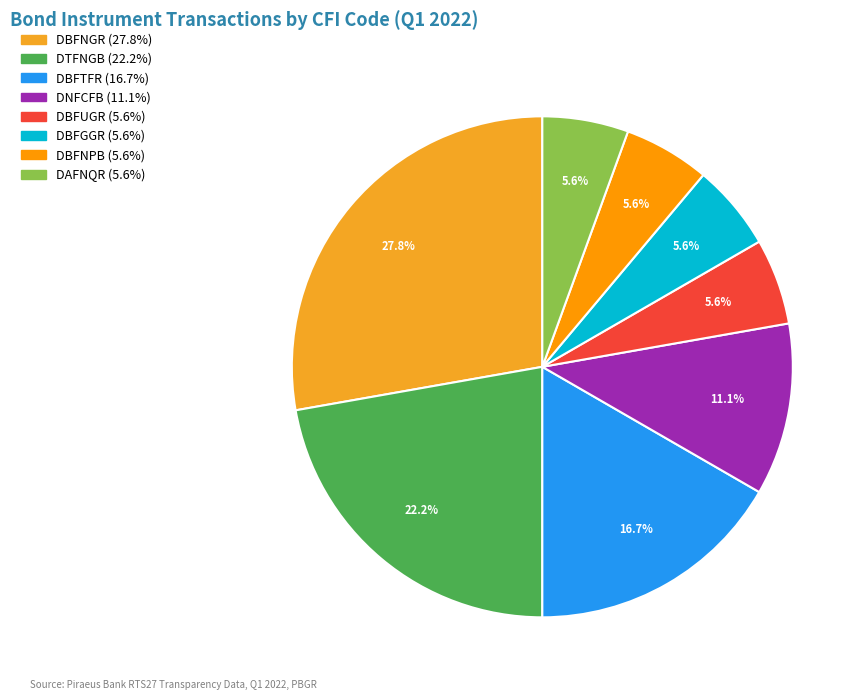

How many slices are in this pie chart?

8